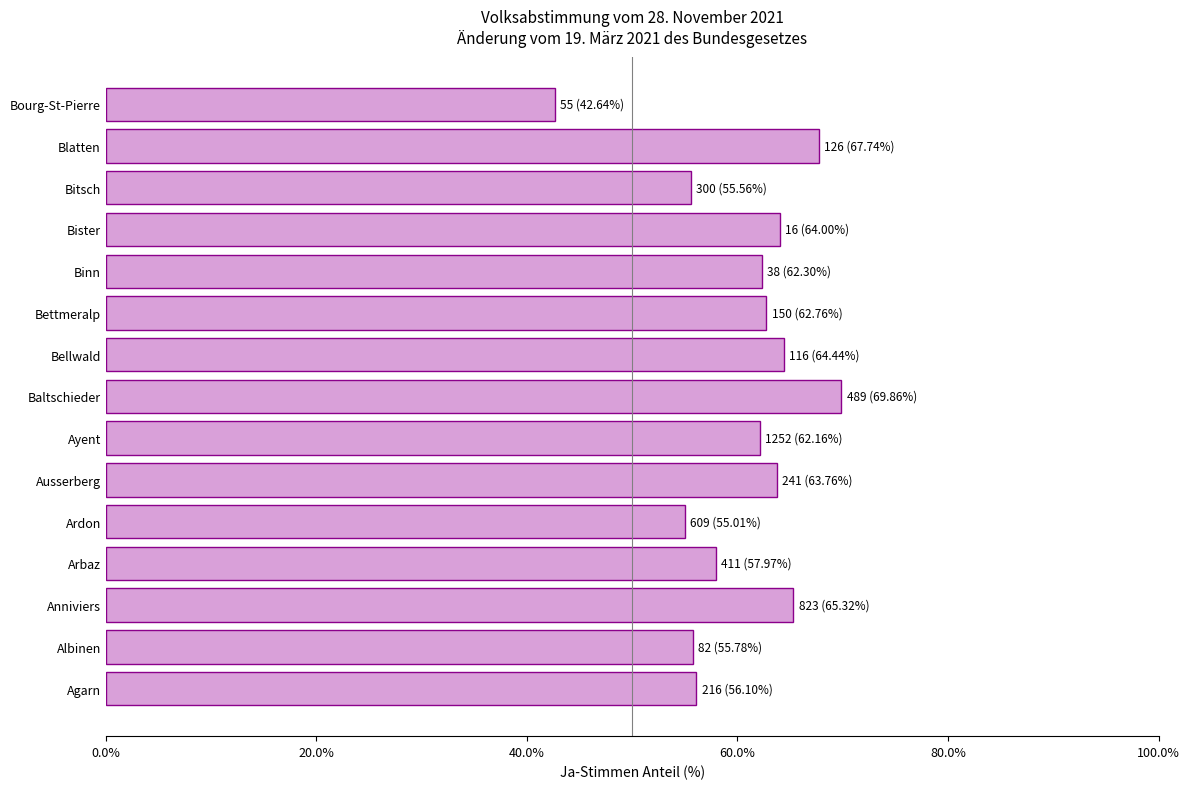

True or false: the data shows 42.6 at Bourg-St-Pierre.

True